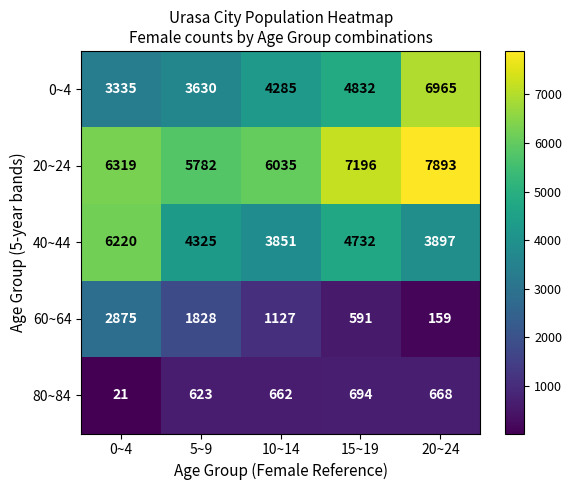

Reading left to right, list all the values displayed in this chart.

0~4: 0~4=3335	5~9=3630	10~14=4285	15~19=4832	20~24=6965
20~24: 0~4=6319	5~9=5782	10~14=6035	15~19=7196	20~24=7893
40~44: 0~4=6220	5~9=4325	10~14=3851	15~19=4732	20~24=3897
60~64: 0~4=2875	5~9=1828	10~14=1127	15~19=591	20~24=159
80~84: 0~4=21	5~9=623	10~14=662	15~19=694	20~24=668